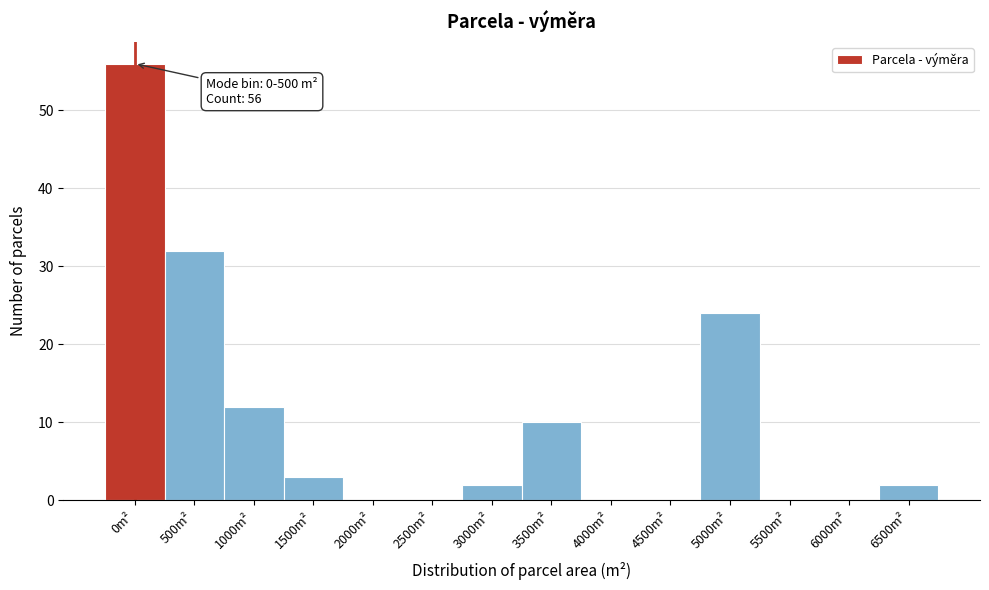

Reading left to right, list all the values displayed in this chart.

0m²=56	500m²=32	1000m²=12	1500m²=3	2000m²=0	2500m²=0	3000m²=2	3500m²=10	4000m²=0	4500m²=0	5000m²=24	5500m²=0	6000m²=0	6500m²=2